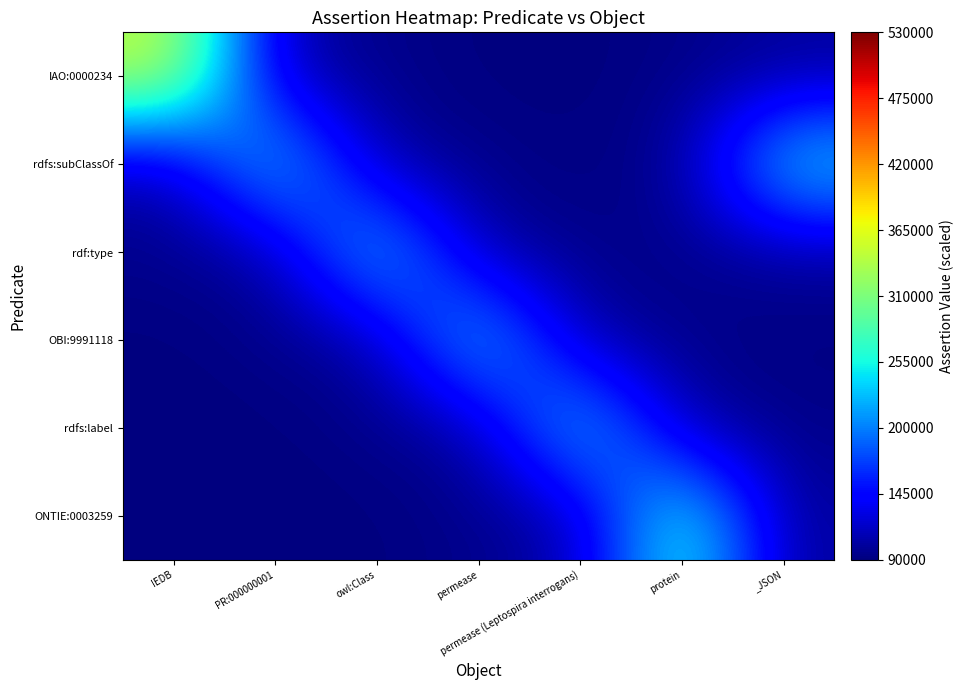

What is the spread (max minus min) of values at owl:Class?

155052.7